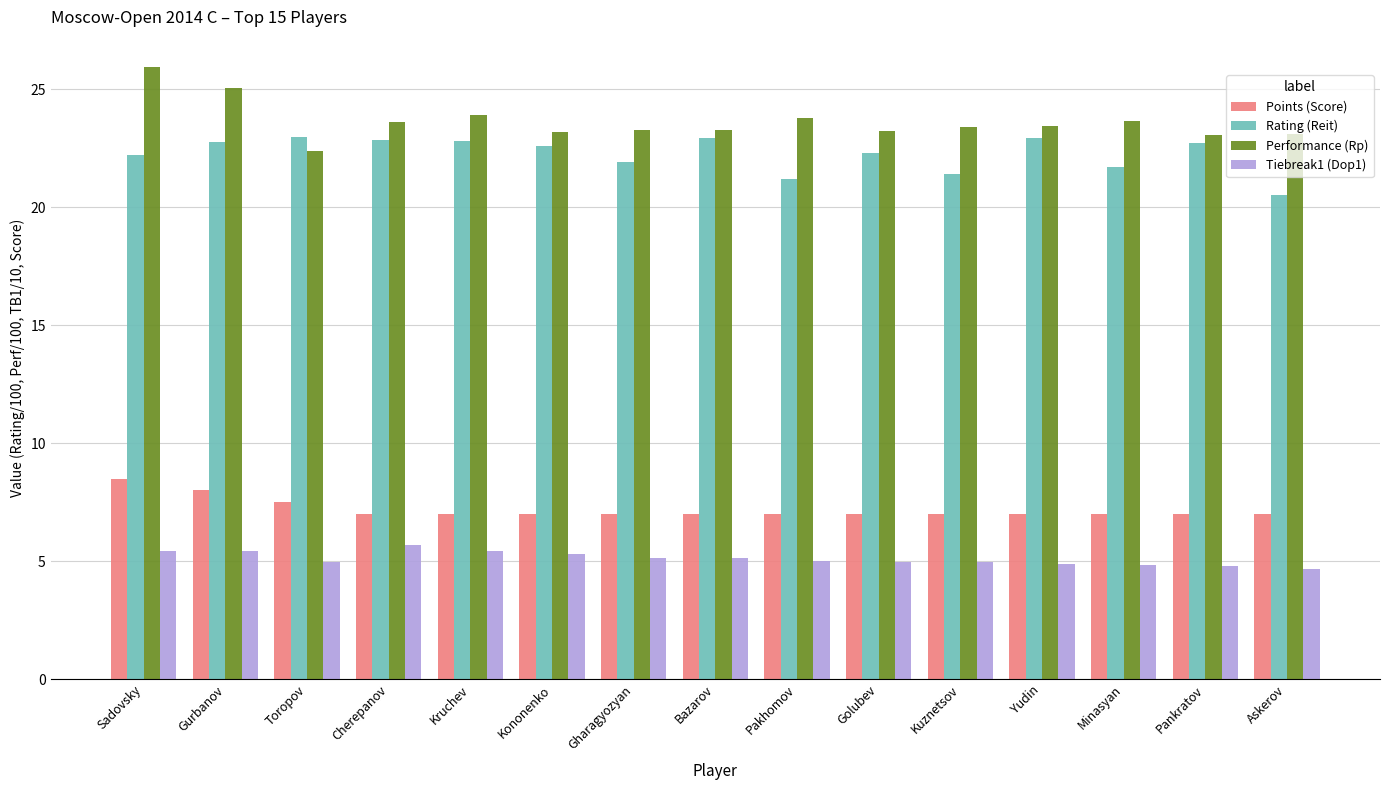

What value does the Points (Score) series have at Pankratov?

7.0